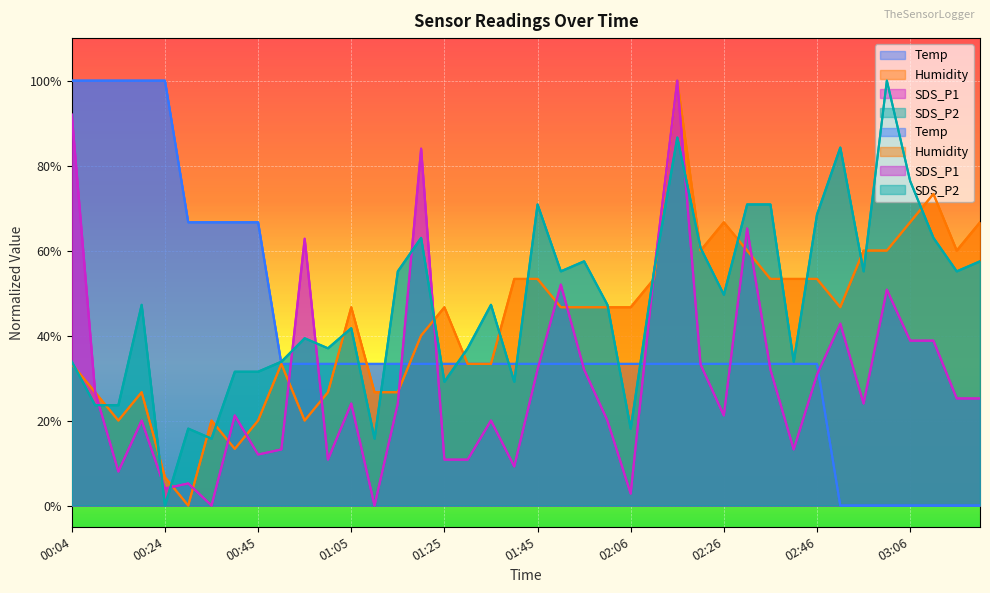

True or false: SDS_P2 has more than 1 interior local peaks.

True